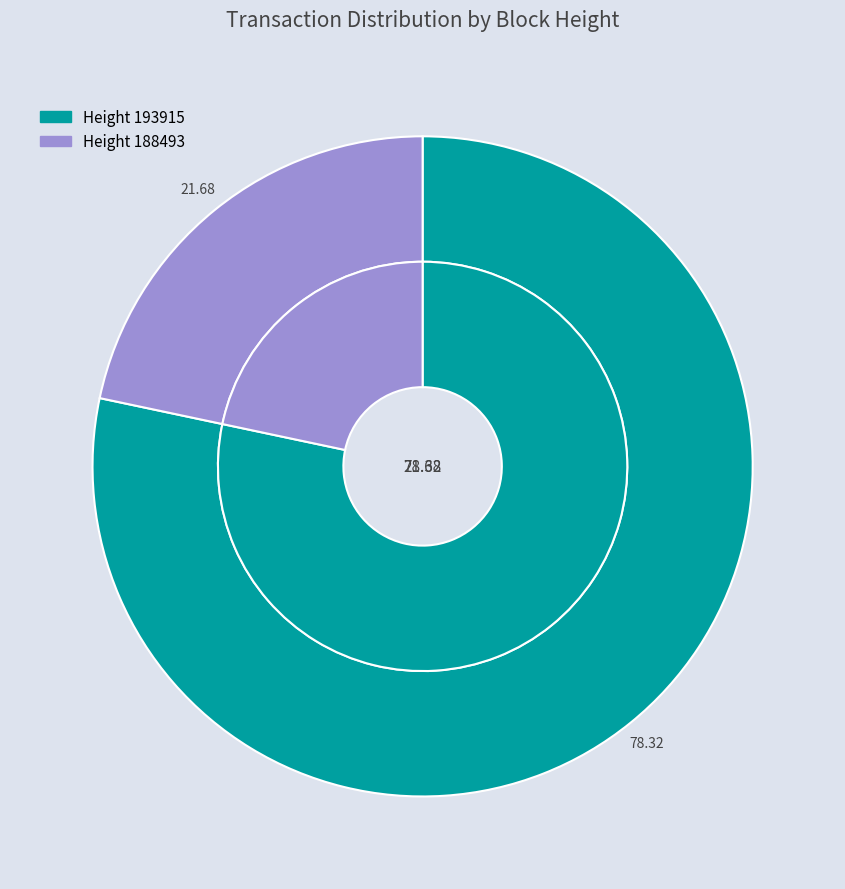

Which slice represents more than half of the pie?

193915